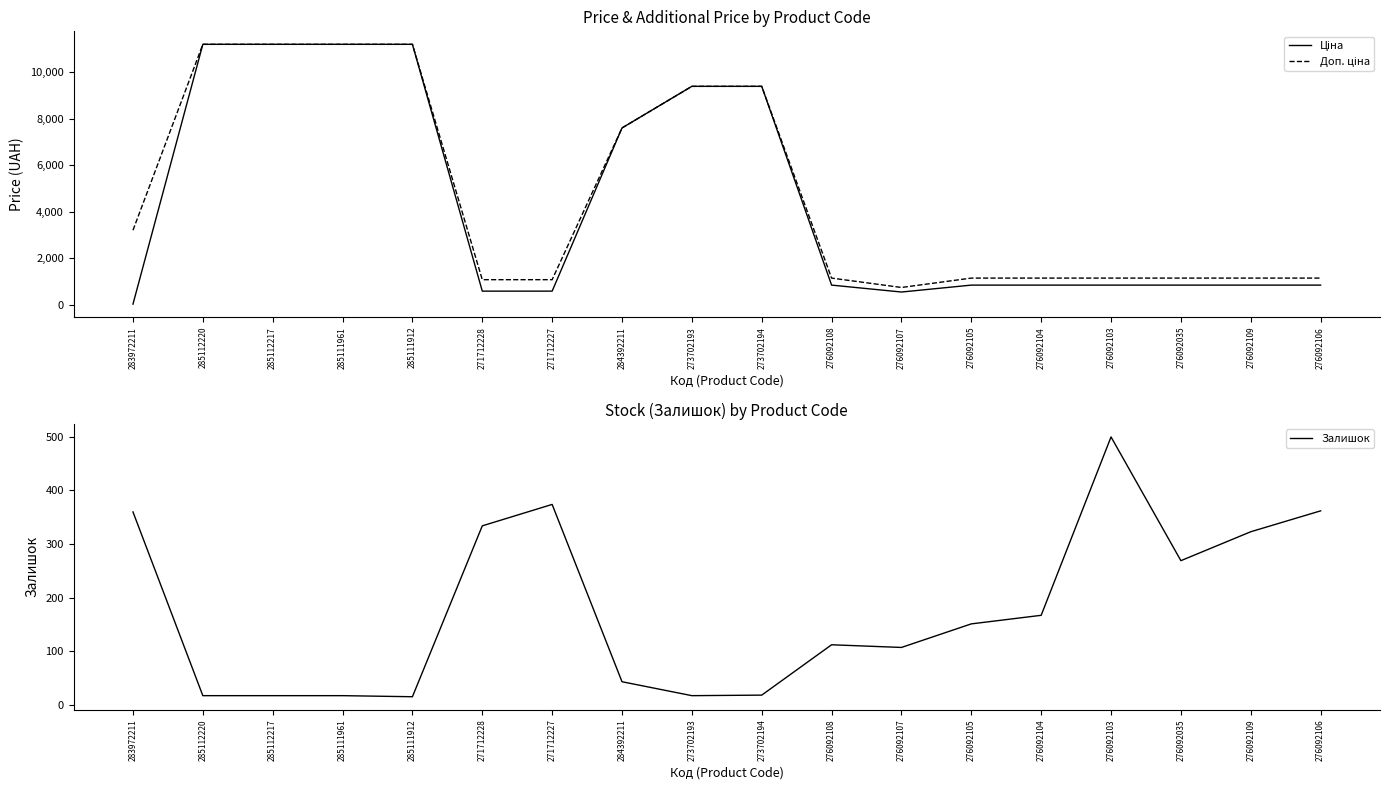

Does the chart display data point markers on the line(s)?

No